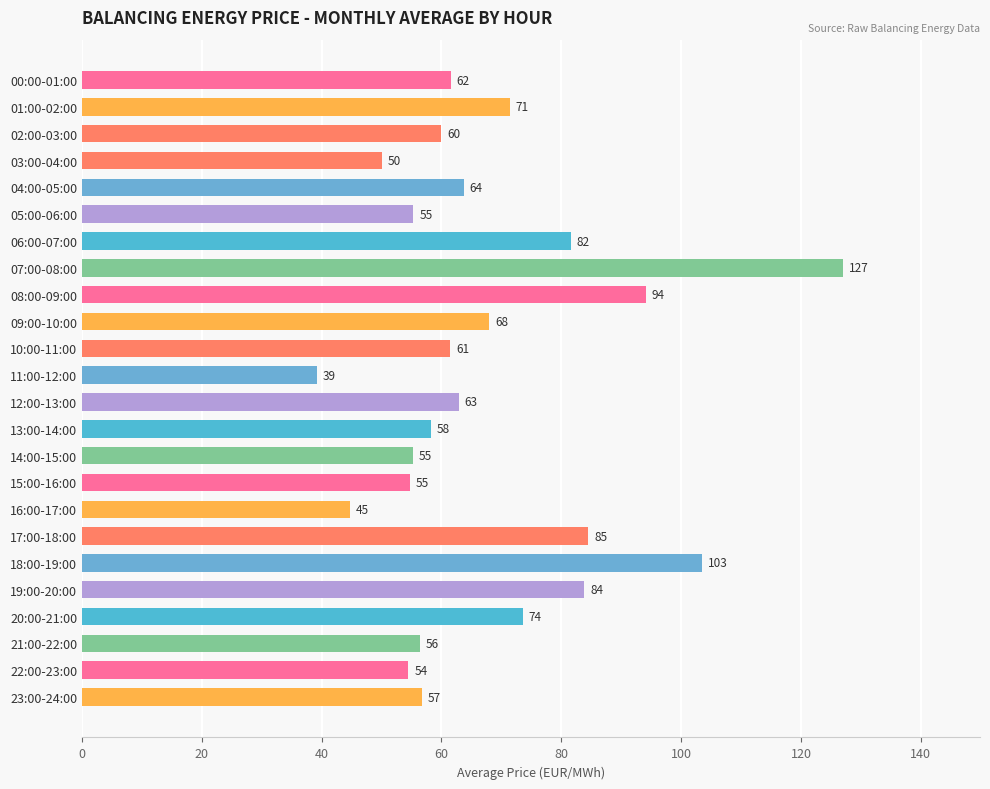

What value does the data have at 22:00-23:00?

54.5